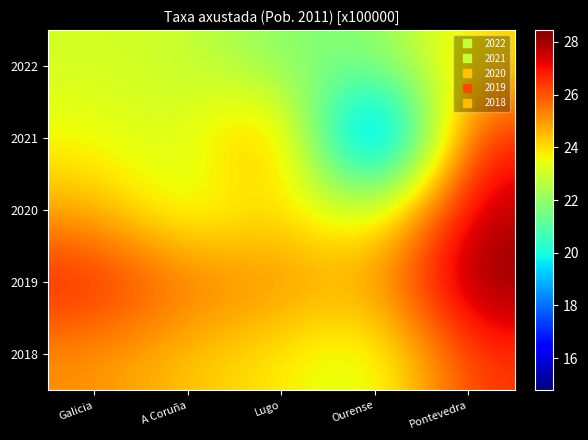

How many distinct data groups are displayed?

5